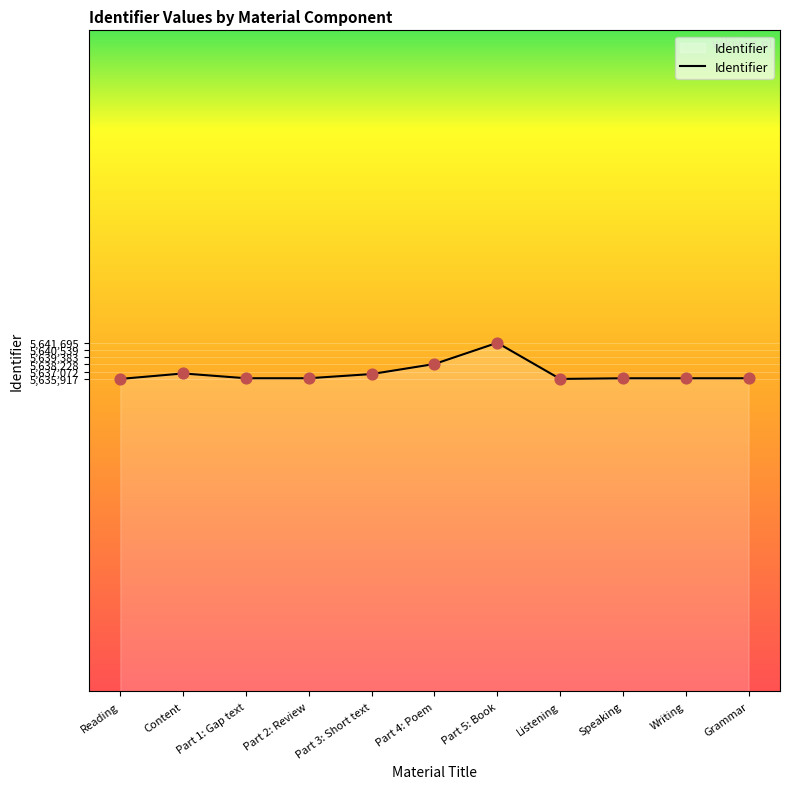

Approximately how many times larger is the value at Content compared to Speaking?

1.0